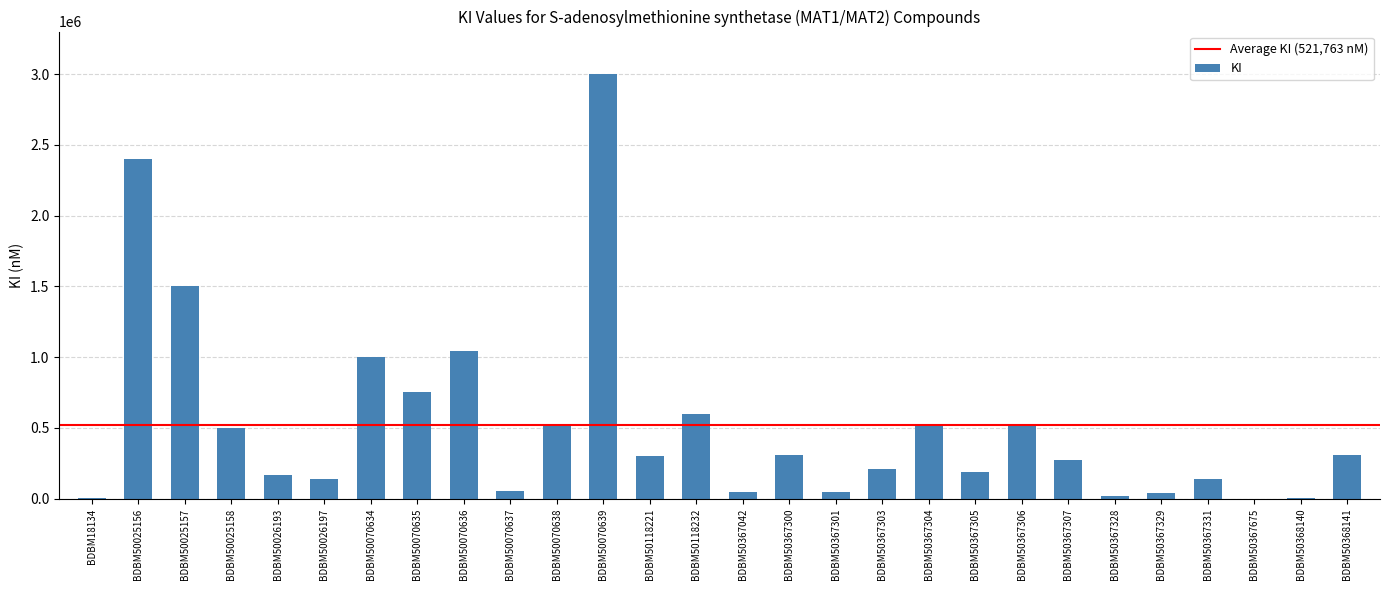

What is the sum of all values?

14609375